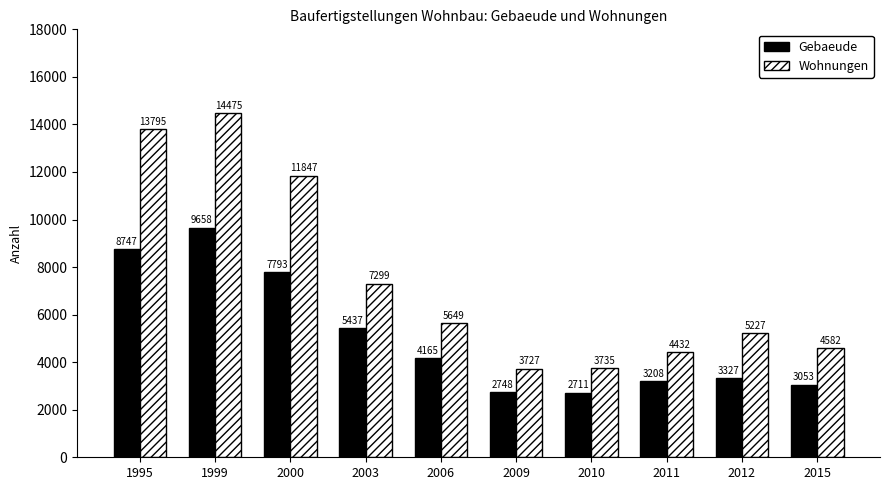

What is the minimum value for Wohnungen?

3727